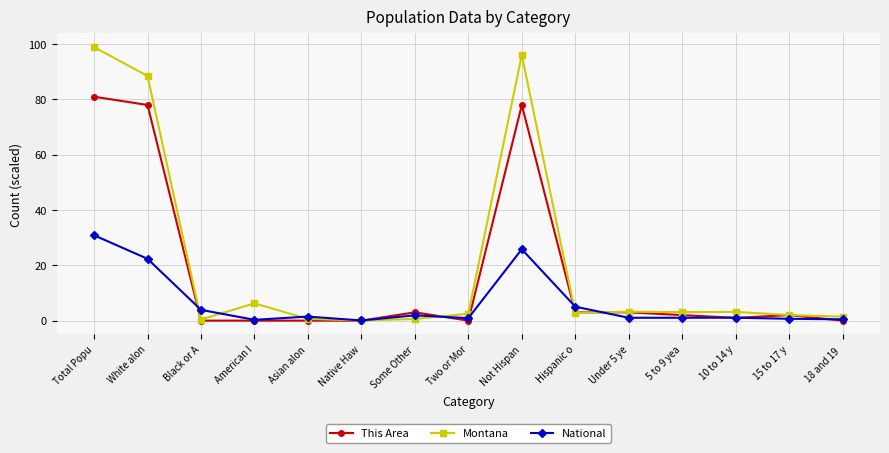

What are all the series names shown in the legend?

This Area, Montana, National